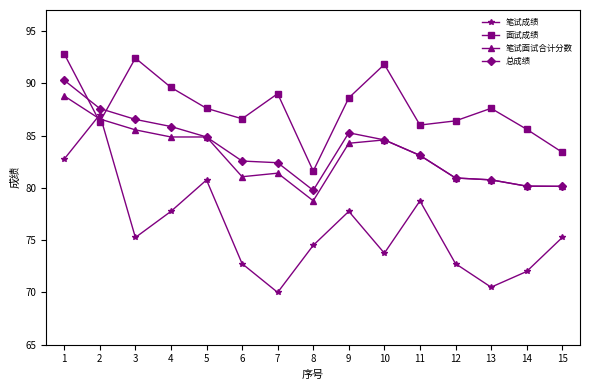

What are all the series names shown in the legend?

笔试成绩, 面试成绩, 笔试面试合计分数, 总成绩